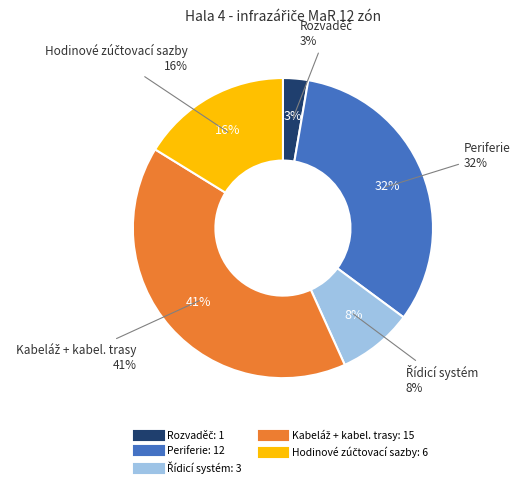

Which slice is the largest?

Kabeláž + kabel. trasy